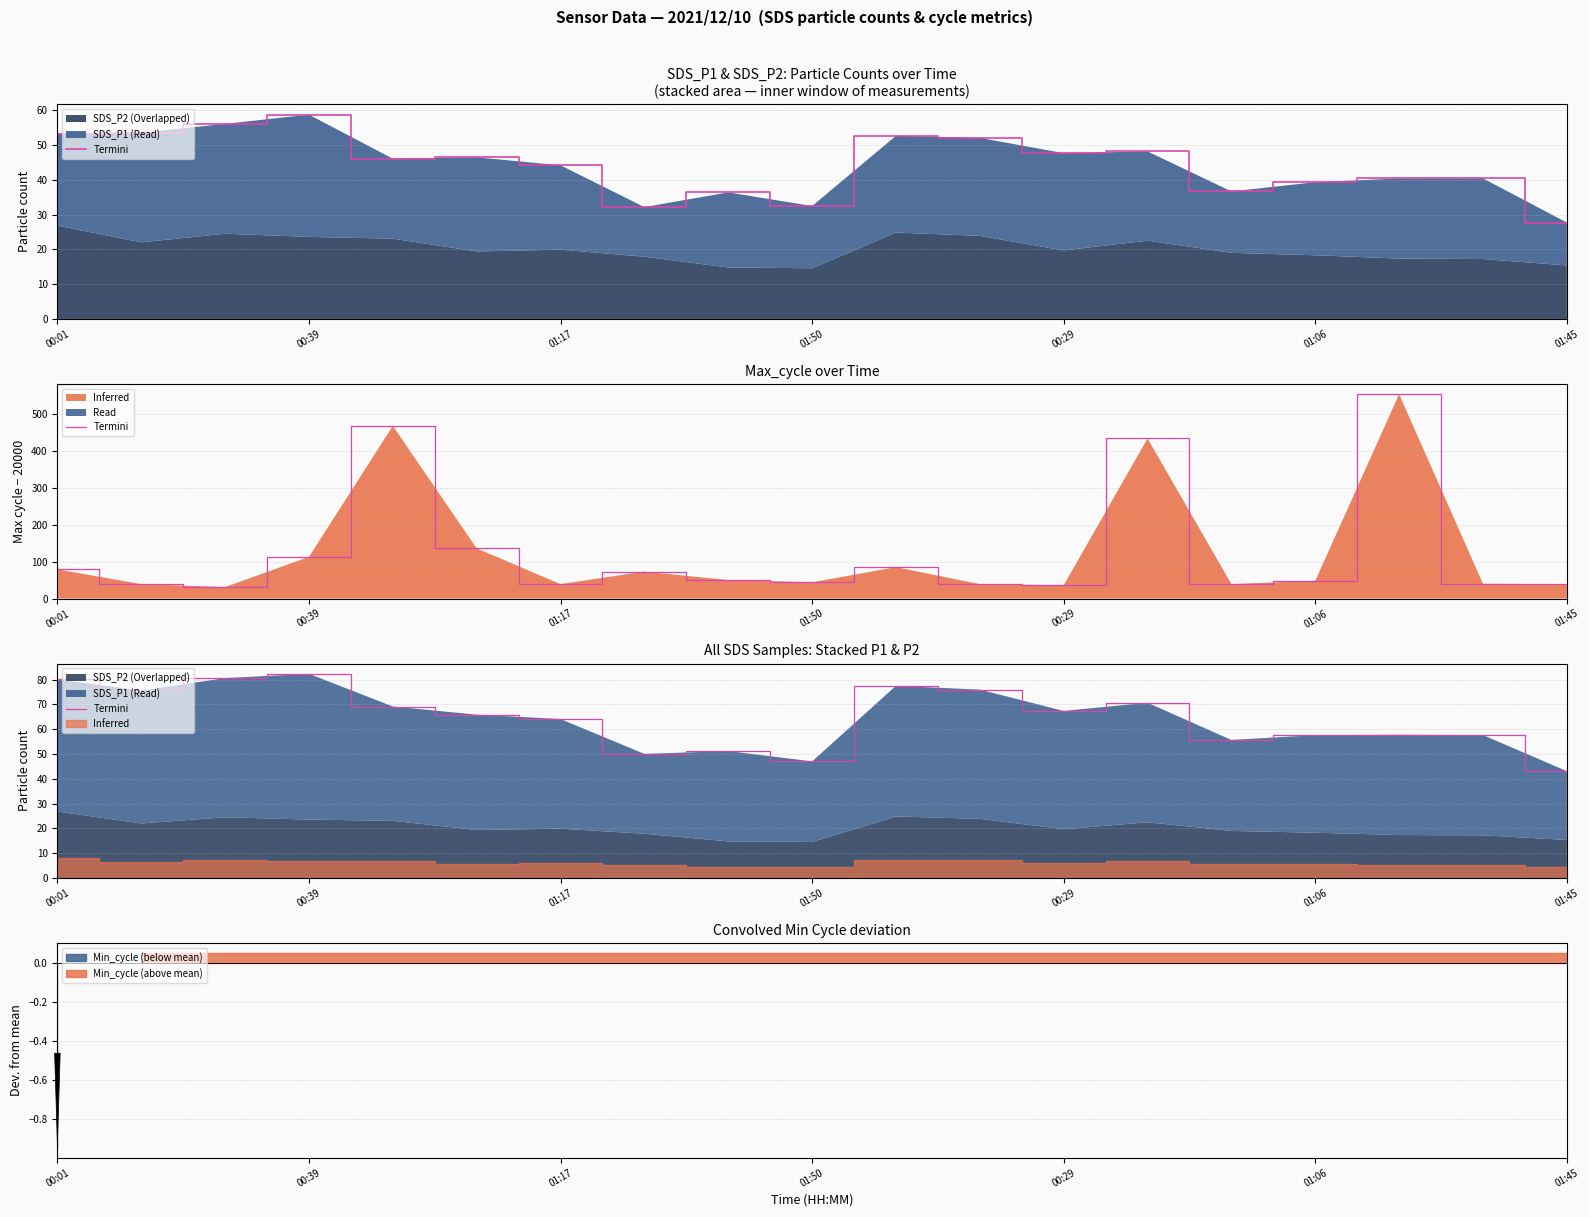

Is it true that the value at 00:29 is 115.1?

False